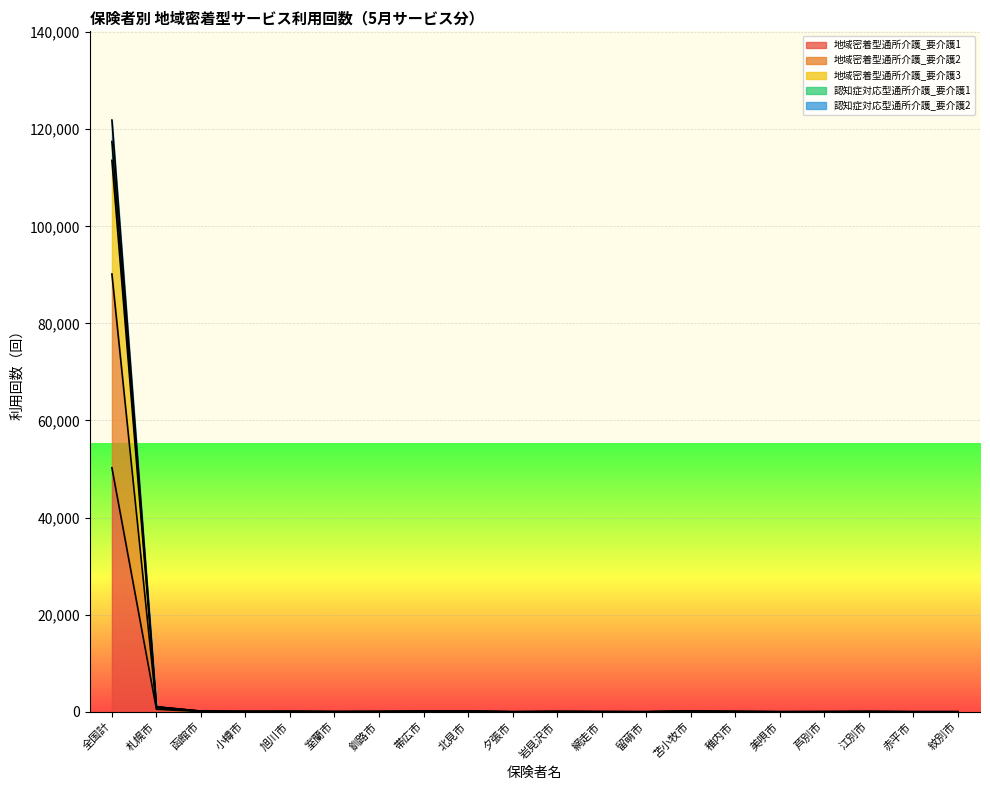

The value of 認知症対応型通所介護_要介護2 at 芦別市 is 10. True or false?

True